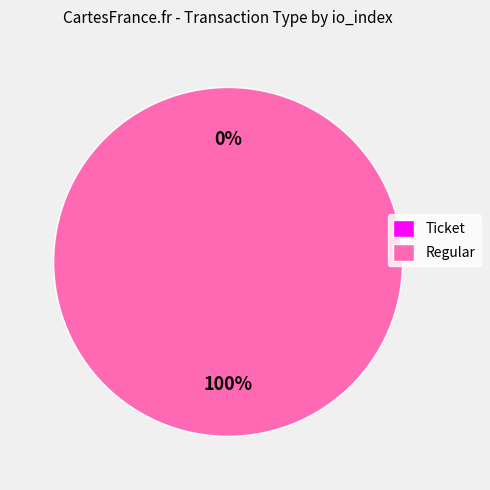

What is the total percentage of Regular and Ticket?

100.0%